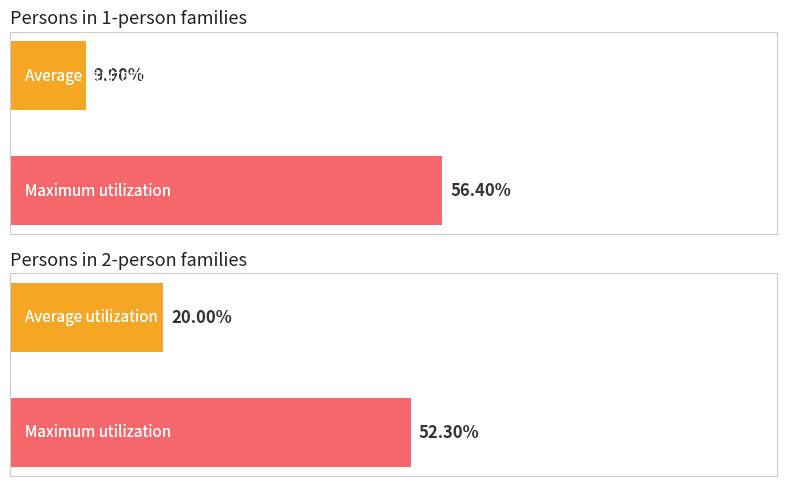

Is it true that 60-79 equals -4.8 at Persons in families of 3 or more?

False